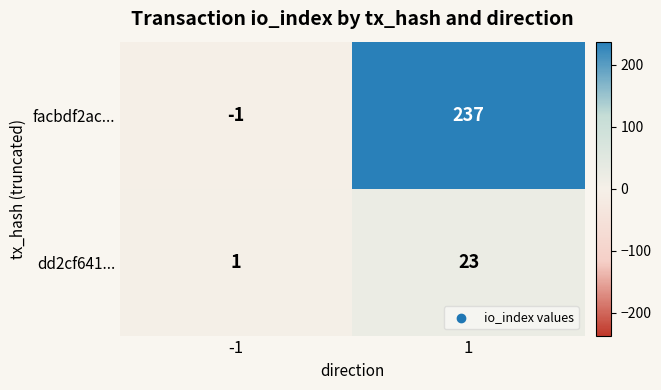

What is the total value across all series at 1?

260